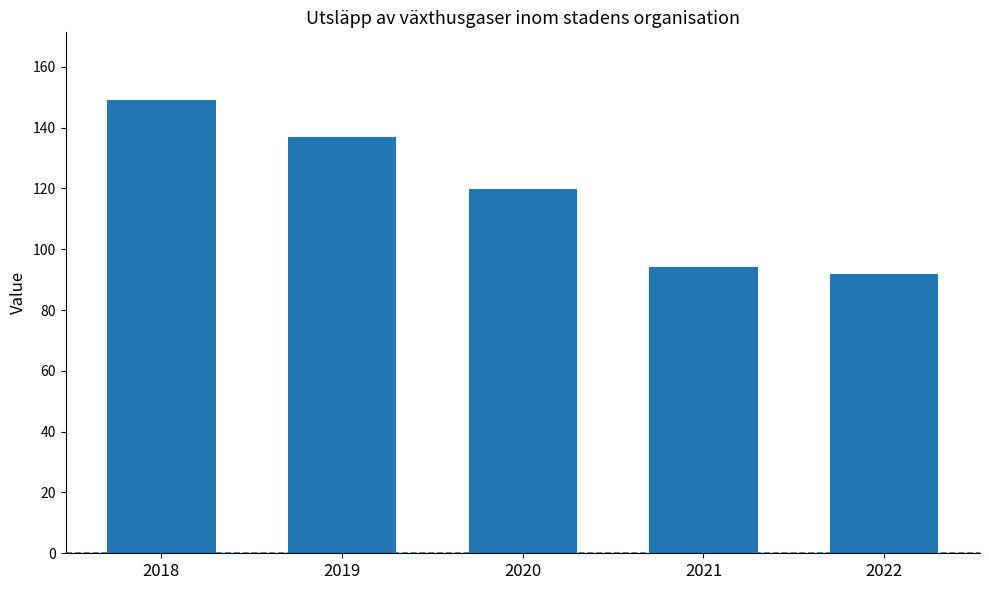

Does the chart contain any negative values?

No